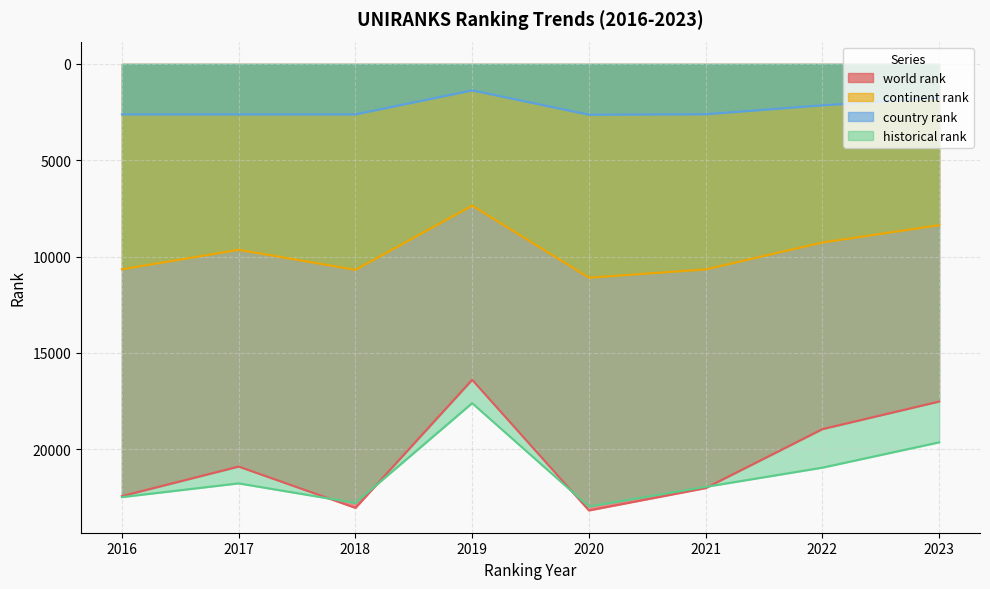

Between 2020 and 2023, which is larger?

2020